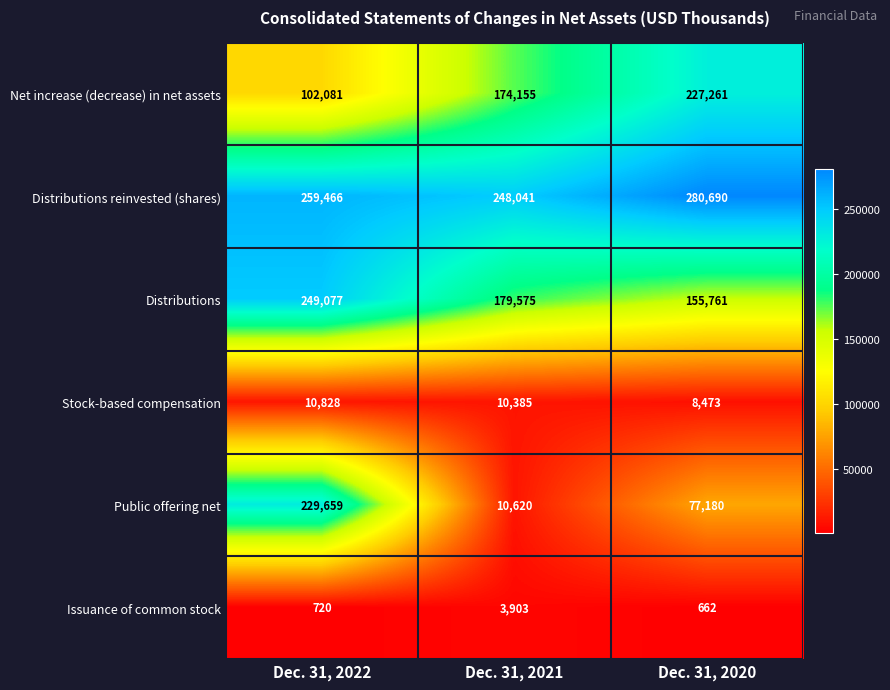

Reading left to right, transcribe all the data shown in this chart.

Net increase (decrease) in net assets: 102081	174155	227261
Distributions reinvested (shares): 259466	248041	280690
Distributions: 249077	179575	155761
Stock-based compensation: 10828	10385	8473
Public offering net: 229659	10620	77180
Issuance of common stock: 720	3903	662